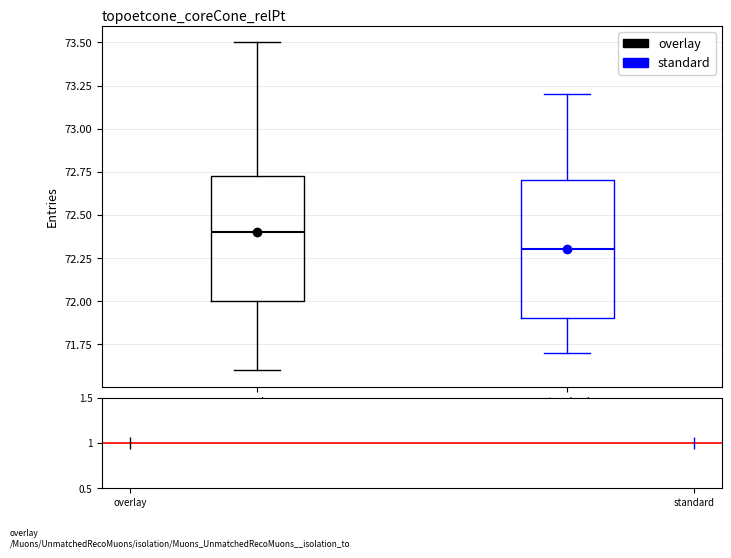

Reading left to right, transcribe this box plot: for each box, give where its median line is, the range the box spans, and where its two whiskers end, as read against the y-axis. The values are not printed on the chart, so give them approximately, as read against the axis.

overlay: median 72.40, box 72.00 to 72.75, whiskers 71.60 to 73.50
standard: median 72.30, box 71.90 to 72.70, whiskers 71.70 to 73.20